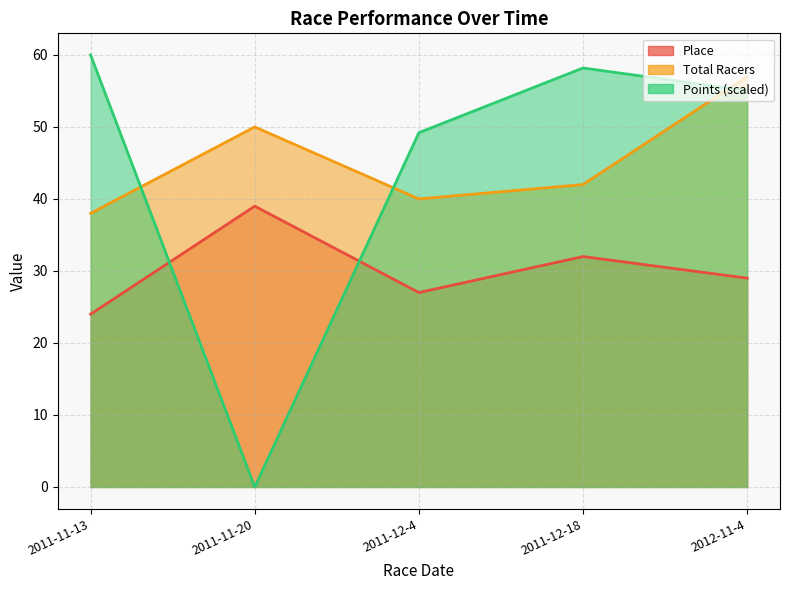

What is the total value across all series at 2012-11-4?

141.0